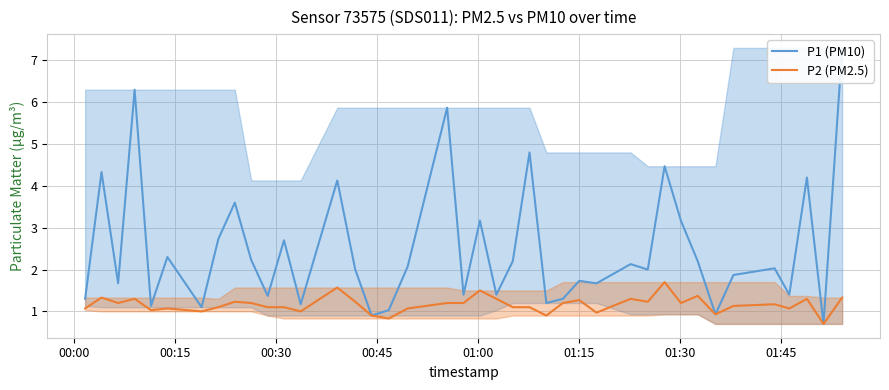

What is the maximum value for P2 (PM2.5)?

1.7